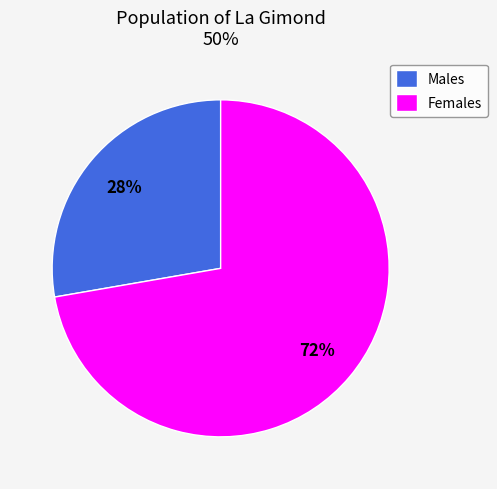

Combined, do Females and Males account for over 50%?

Yes